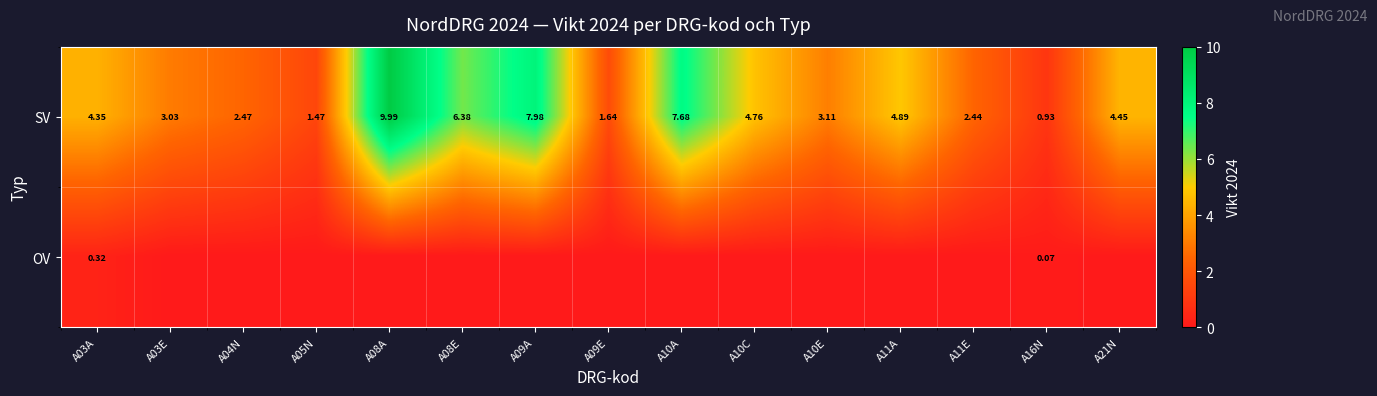

Is the value of OV at A16N greater than the value of SV at A09E?

No